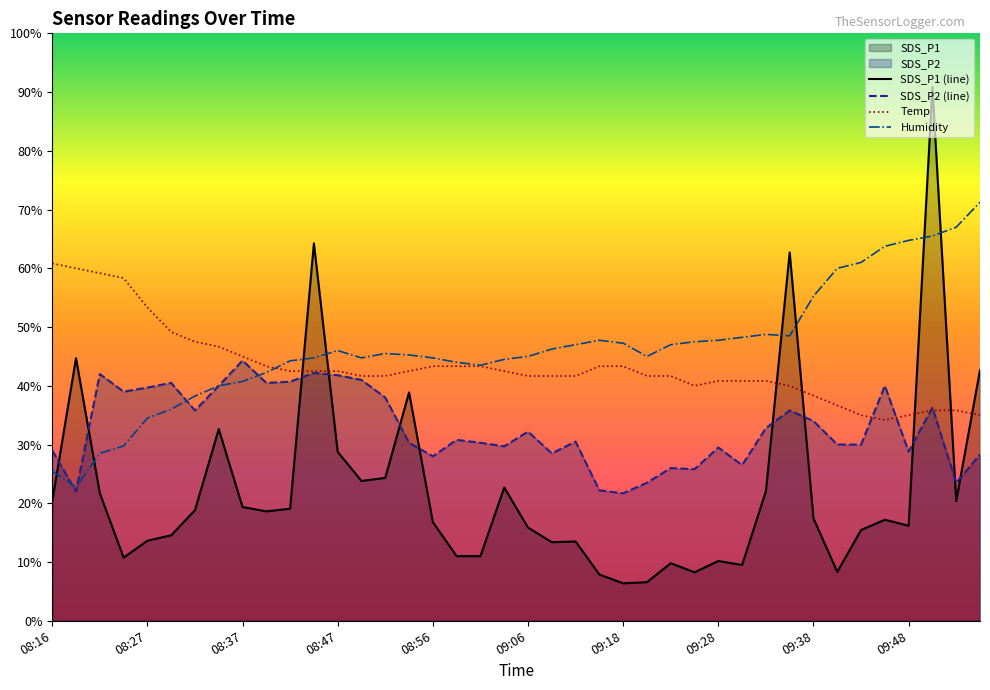

Which series changed the most between 09:11 and 09:23?

SDS_P2